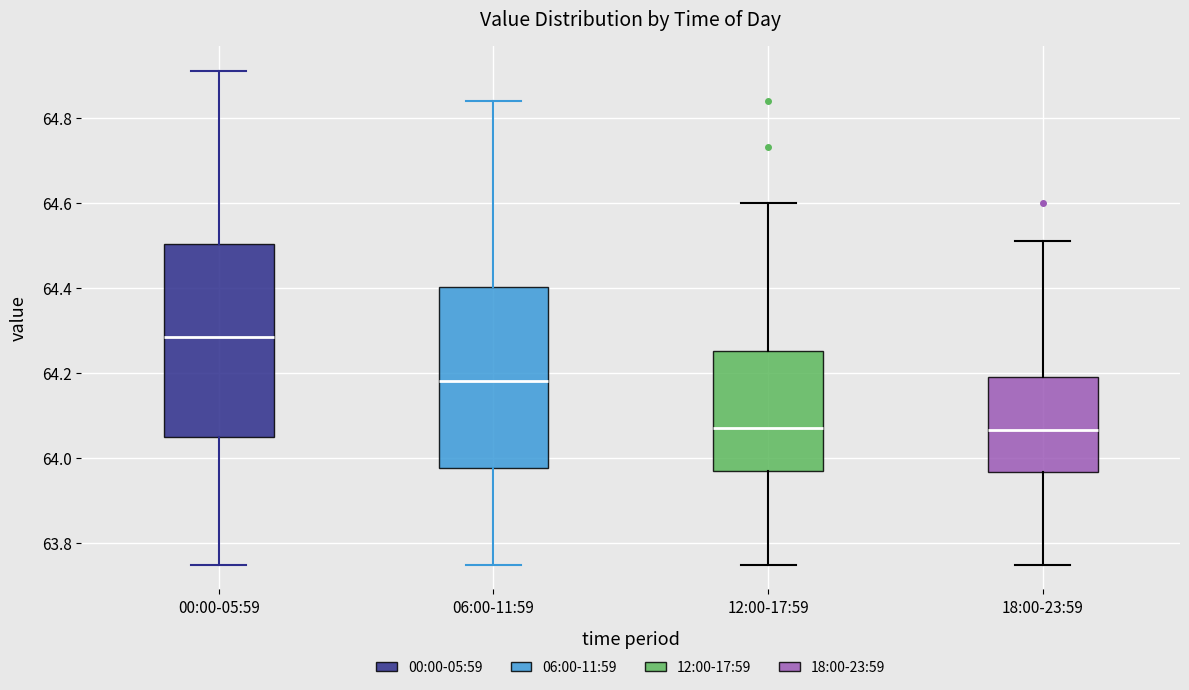

Where is the lower edge of the box for 06:00-11:59 on the y-axis? The values are not printed on the chart, so give them approximately, as read against the axis.

63.98